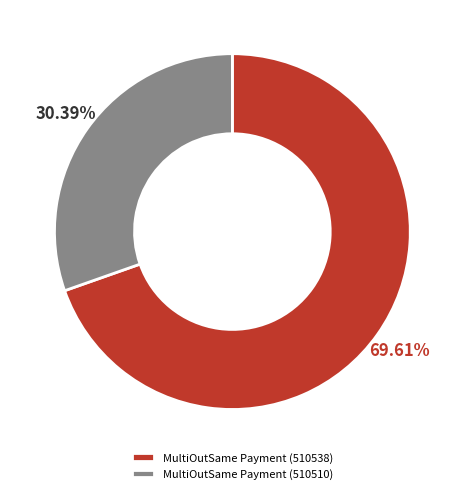

Is MultiOutSame Payment (510510) the majority of the pie?

No